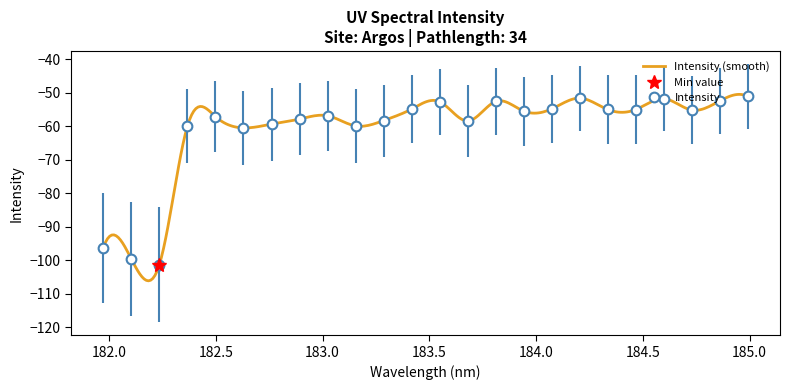

True or false: Intensity has more than 0 points higher than both neighbors.

True